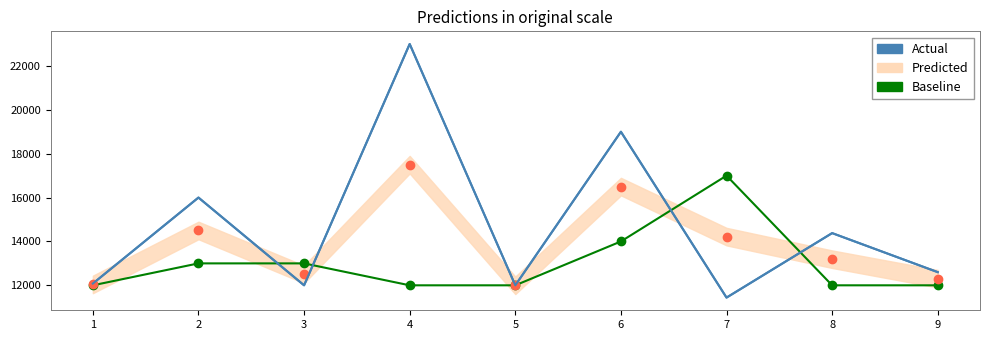

The value of Actual at 1 is 12080. True or false?

True